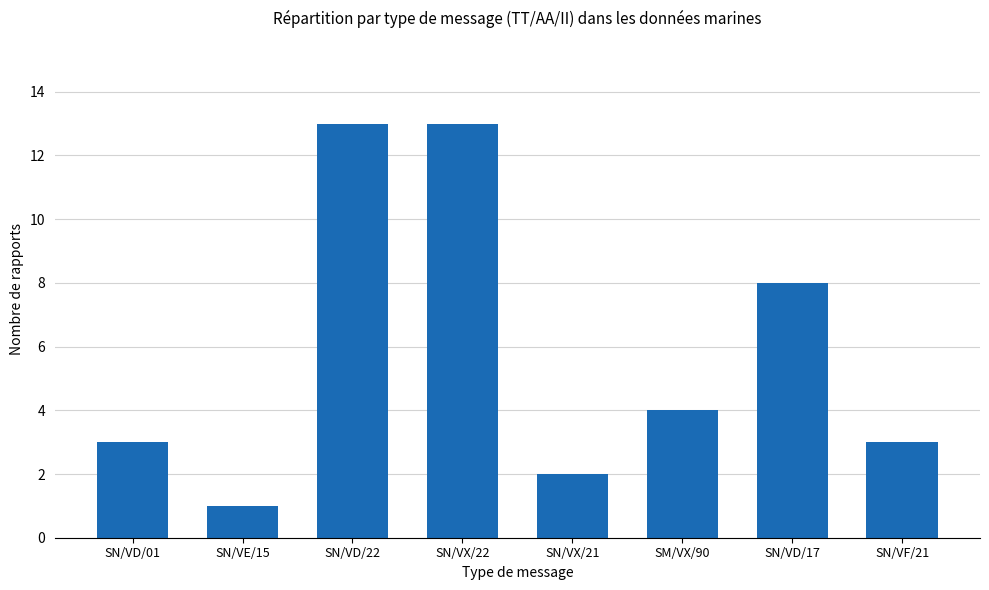

True or false: the data shows 13 at SN/VX/22.

True